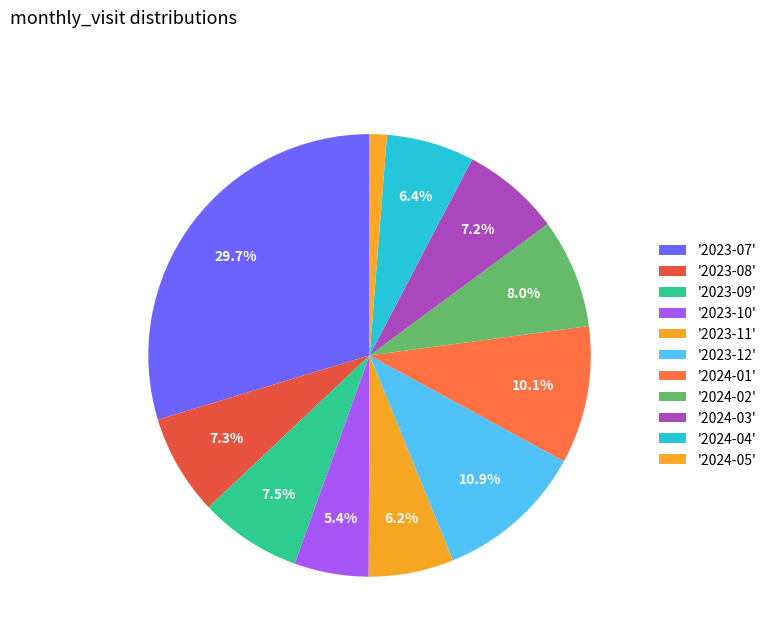

To the nearest percent, what is the average slice percentage?

9%